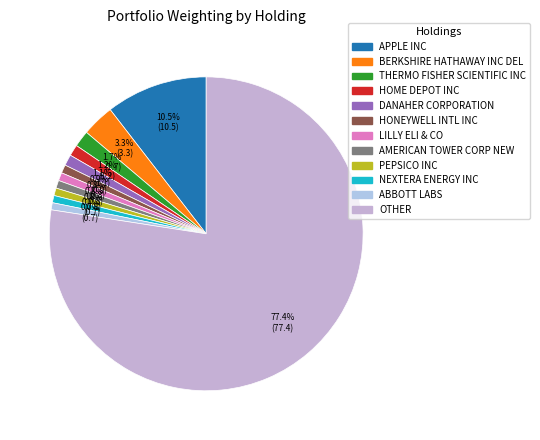

Rank the categories by value from highest to lowest.

OTHER, APPLE INC, BERKSHIRE HATHAWAY INC DEL, THERMO FISHER SCIENTIFIC INC, HOME DEPOT INC, DANAHER CORPORATION, HONEYWELL INTL INC, LILLY ELI & CO, AMERICAN TOWER CORP NEW, PEPSICO INC, NEXTERA ENERGY INC, ABBOTT LABS